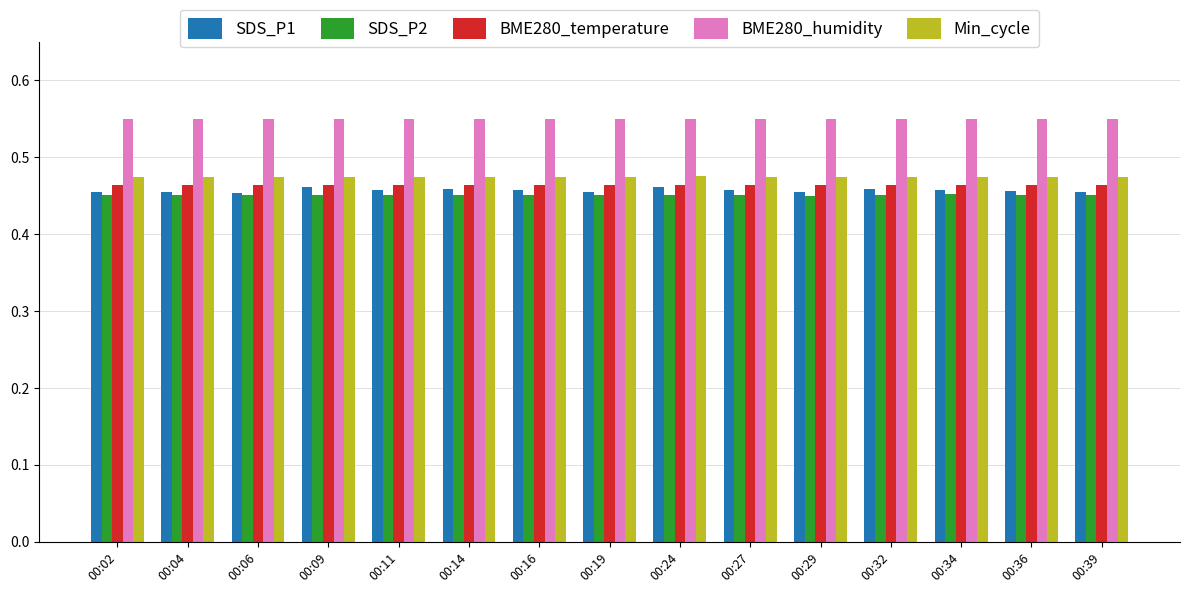

What is the sum of all SDS_P2 values?

6.8